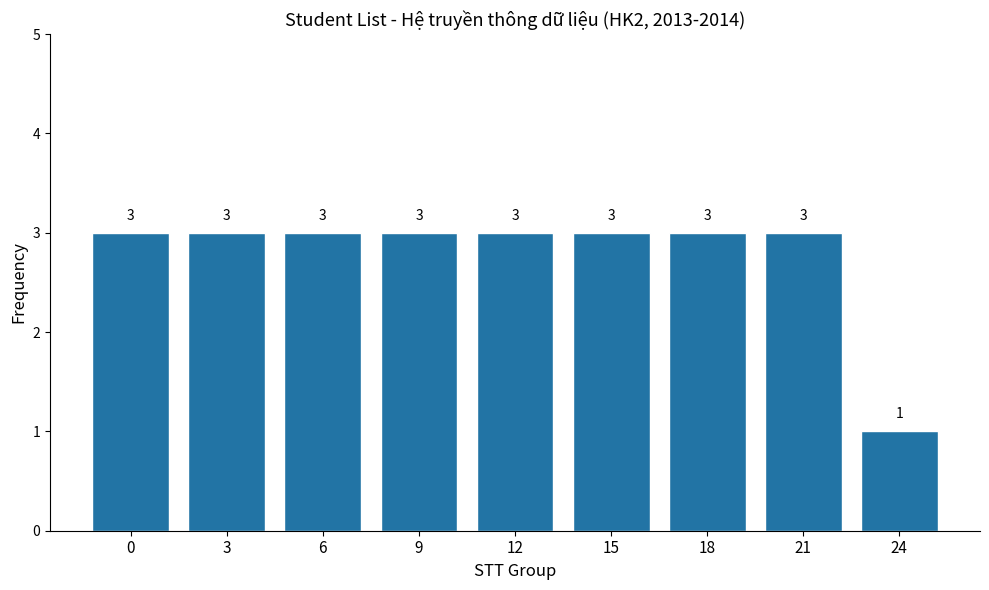

What is the average value?

3